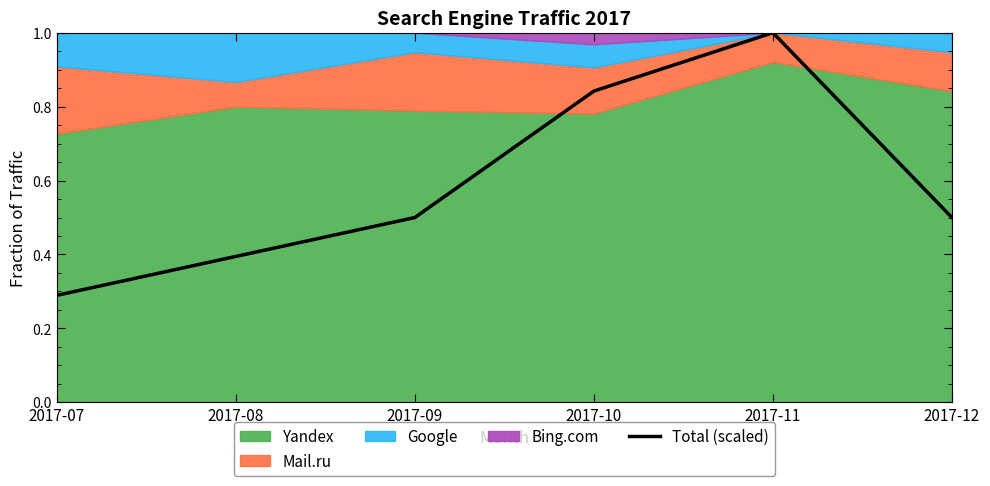

At which category does the data reach its first local peak?

2017-11